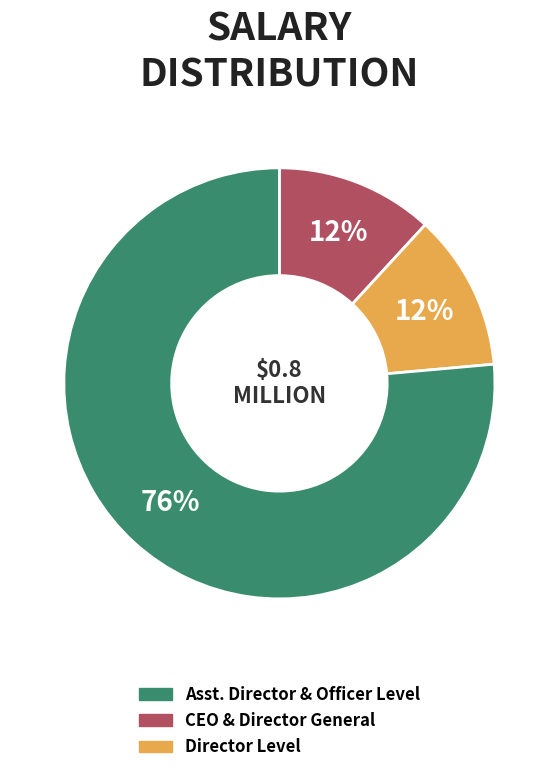

Is there a majority slice in this chart?

Yes